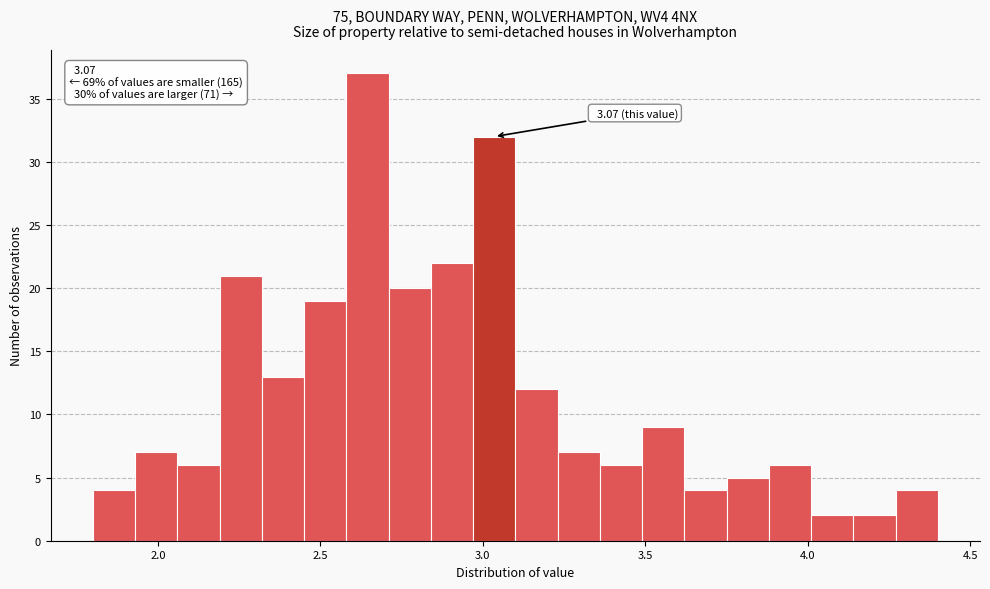

Around what value on the x-axis is the tallest bar? Give the approximate position of its centre, as read against the axis.

2.65